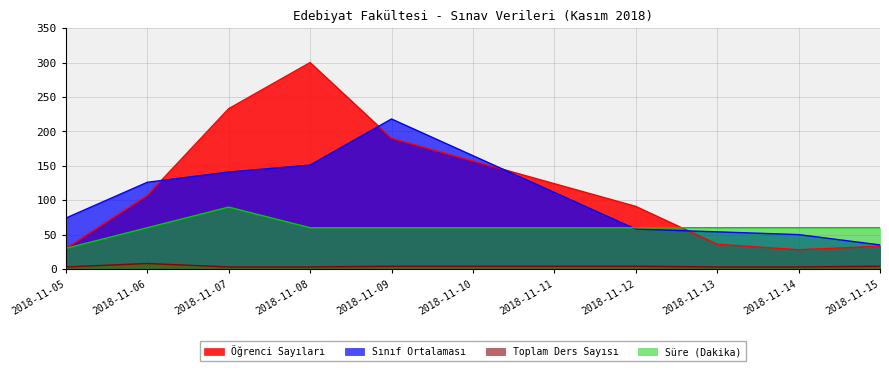

Where is the first local maximum for Toplam Ders Sayısı?

2018-11-06